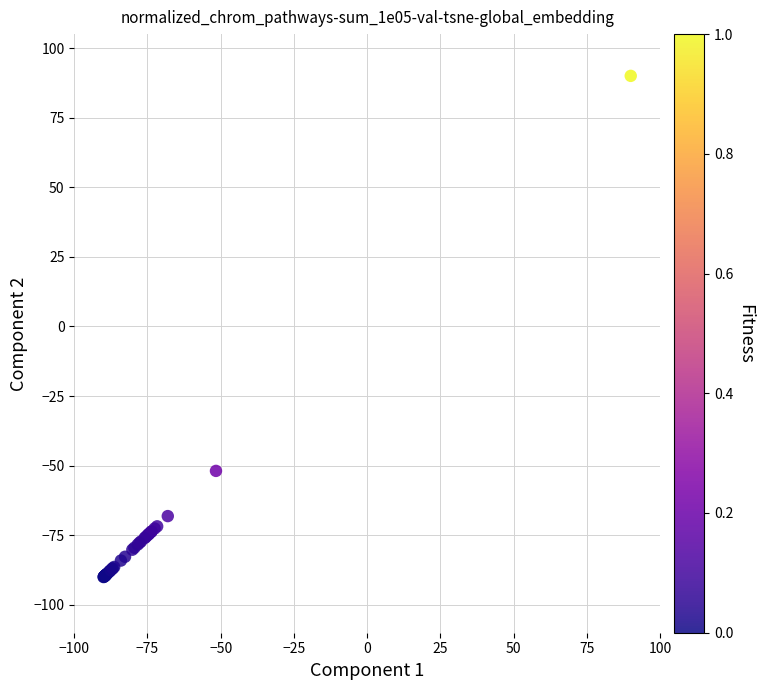

What Y value in the scatter plot is closest to 0?

-51.9